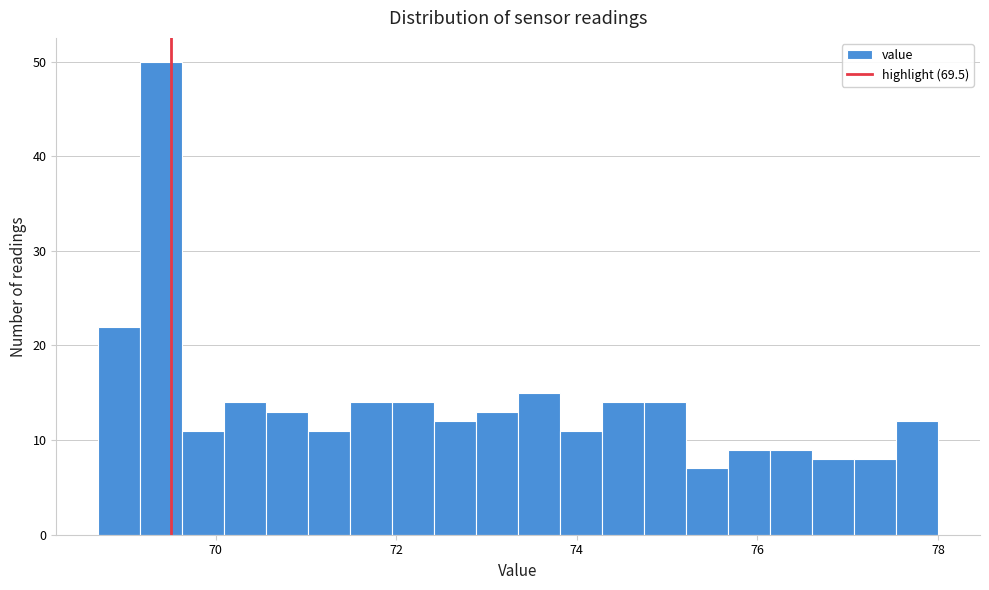

Around what value on the x-axis is the tallest bar? Give the approximate position of its centre, as read against the axis.

69.4